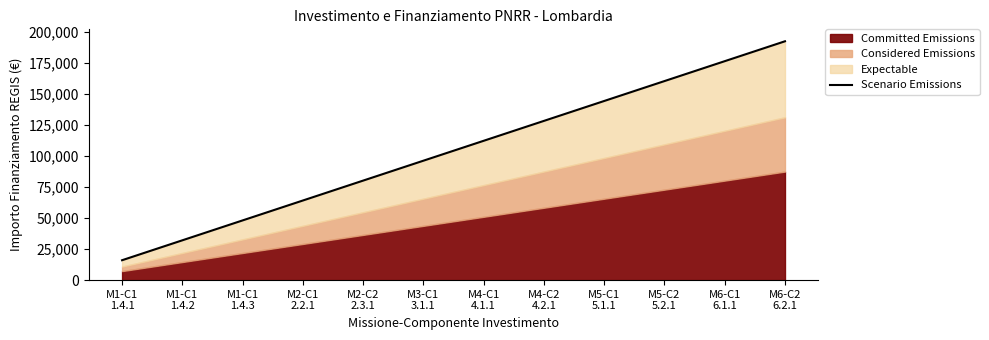

How many lines are shown in the chart?

1